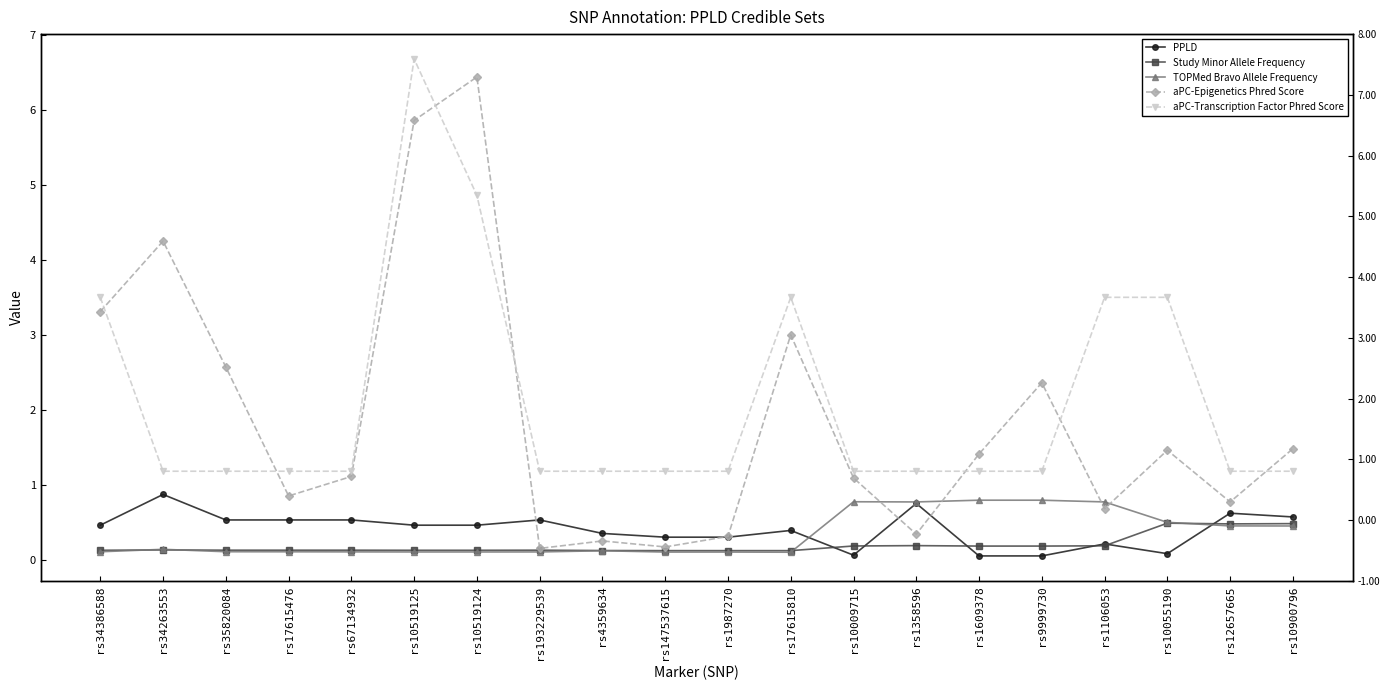

How many lines are shown in the chart?

5